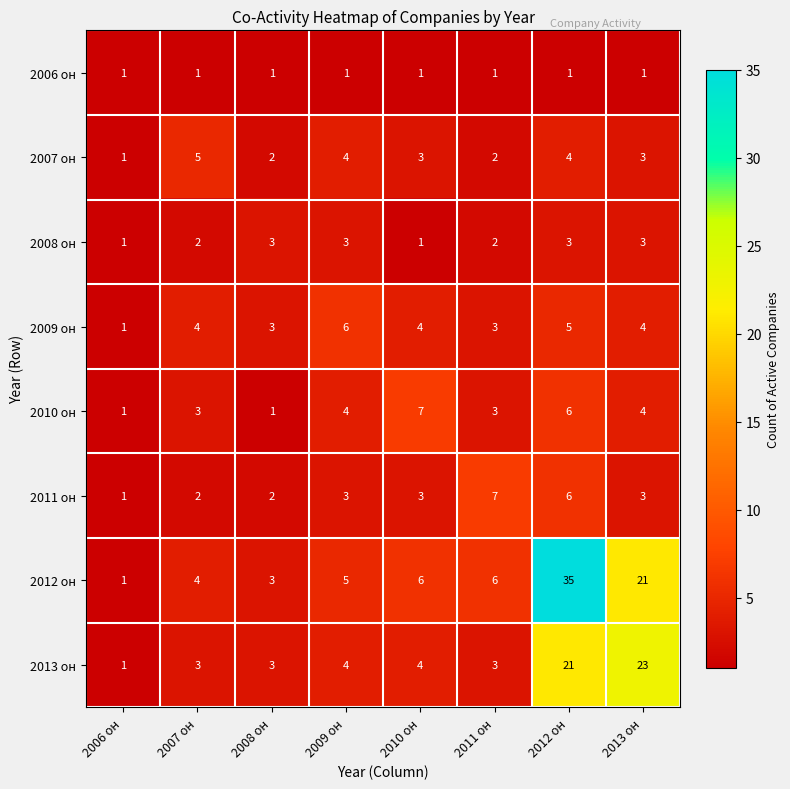

How many distinct data groups are displayed?

8